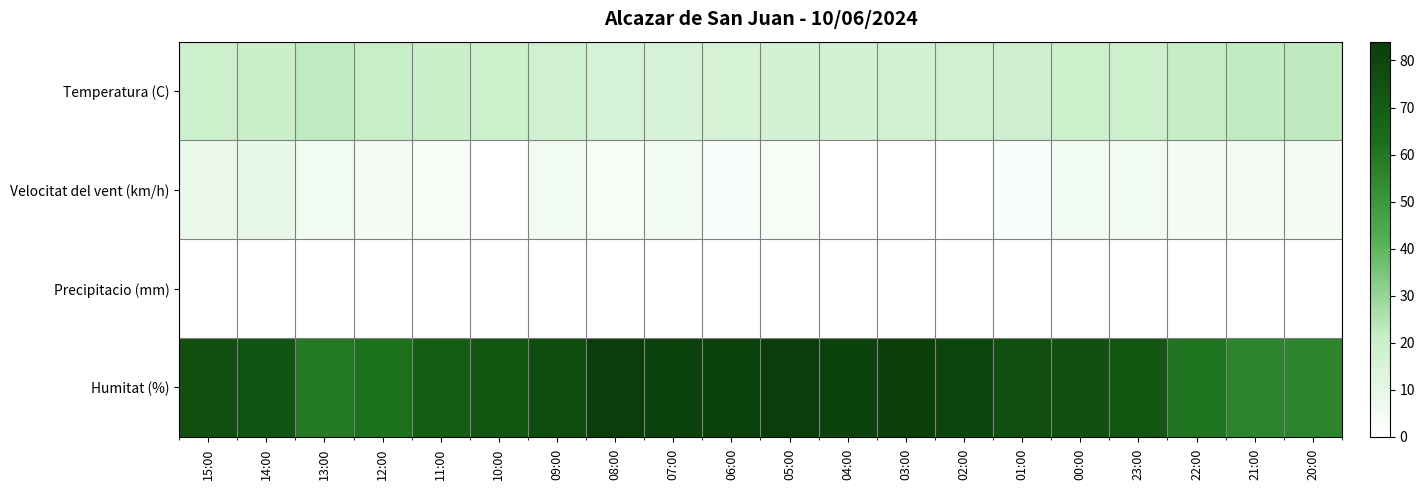

At which category does the chart reach its minimum across all series?

10:00